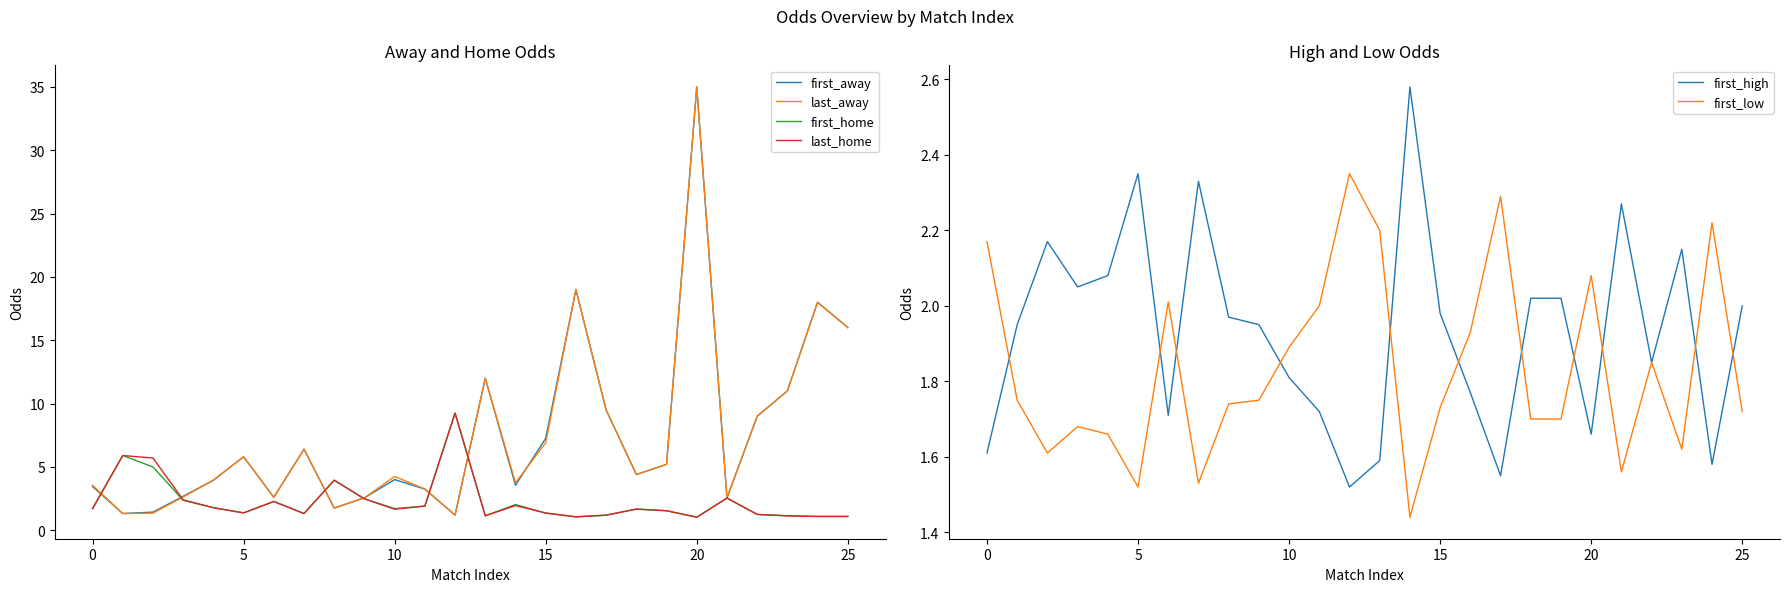

Does the chart have visible grid lines?

No